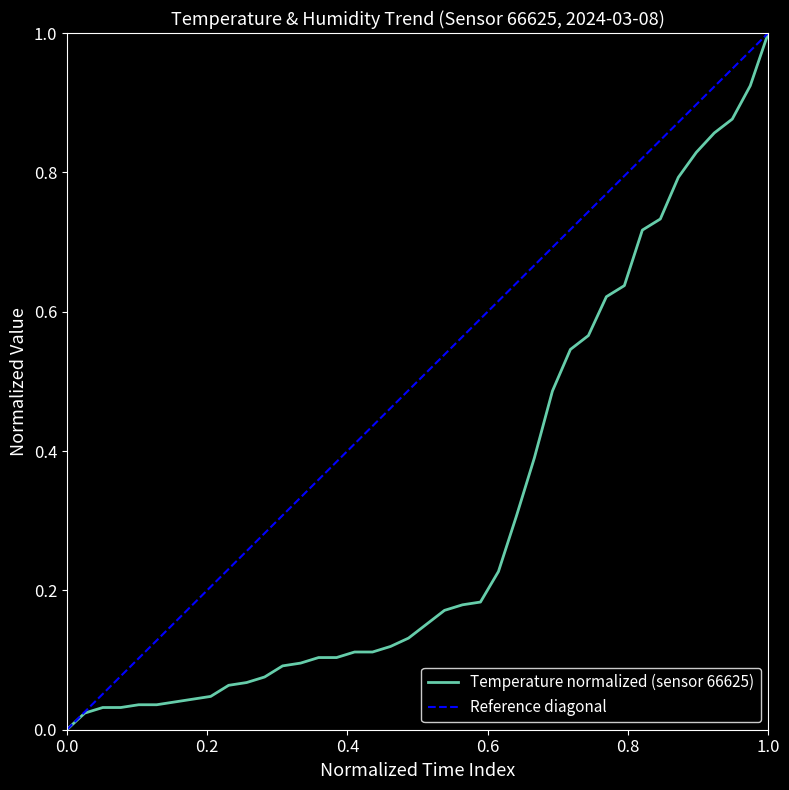

List the series in order of their overall mean, highest first.

Reference diagonal, Temperature normalized (sensor 66625)